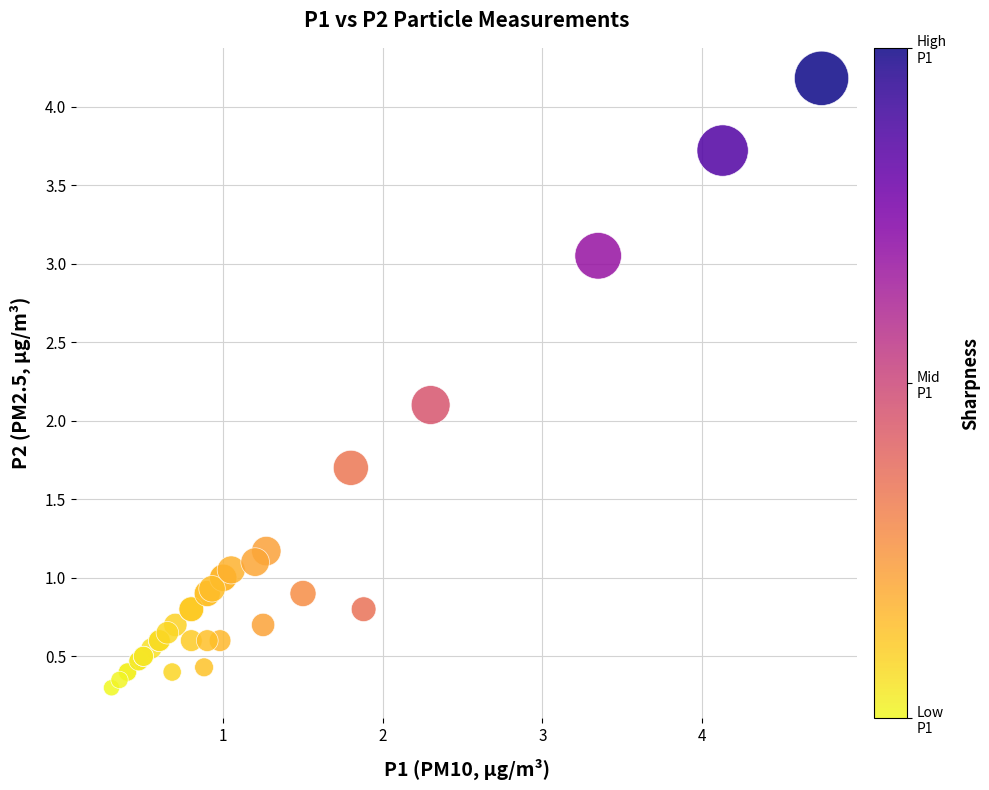

What Y value in the scatter plot is closest to 2?

2.1